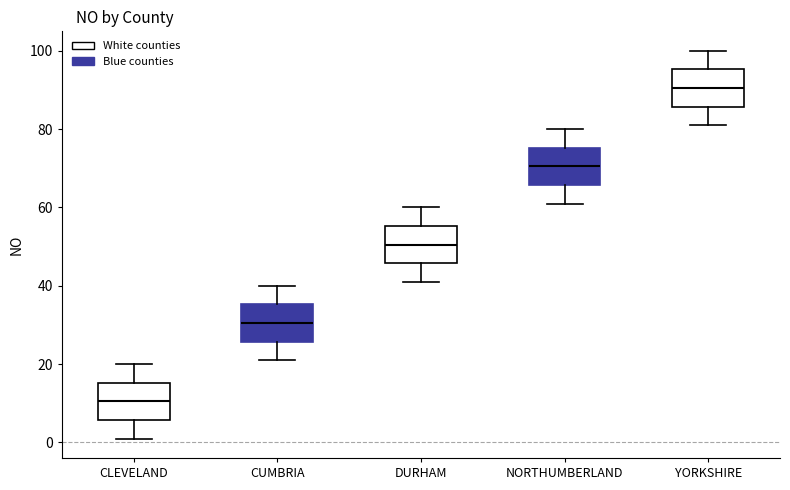

Reading left to right, transcribe this box plot: for each box, give where its median line is, the range the box spans, and where its two whiskers end, as read against the y-axis. The values are not printed on the chart, so give them approximately, as read against the axis.

CLEVELAND: median 10, box 6 to 16, whiskers 2 to 20
CUMBRIA: median 30, box 26 to 36, whiskers 22 to 40
DURHAM: median 50, box 46 to 56, whiskers 42 to 60
NORTHUMBERLAND: median 70, box 66 to 76, whiskers 62 to 80
YORKSHIRE: median 90, box 86 to 96, whiskers 82 to 100